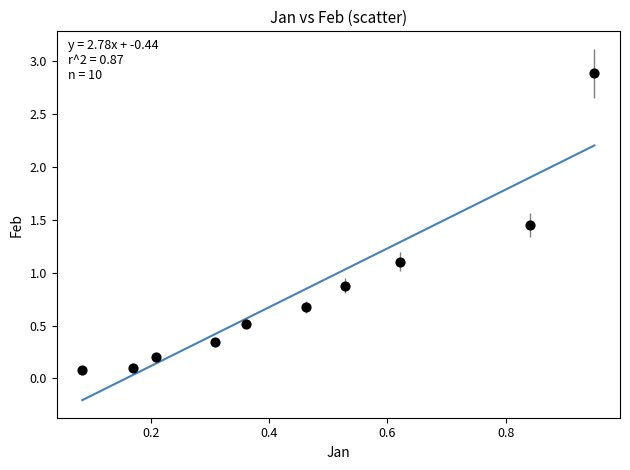

What is the average X value?

0.5